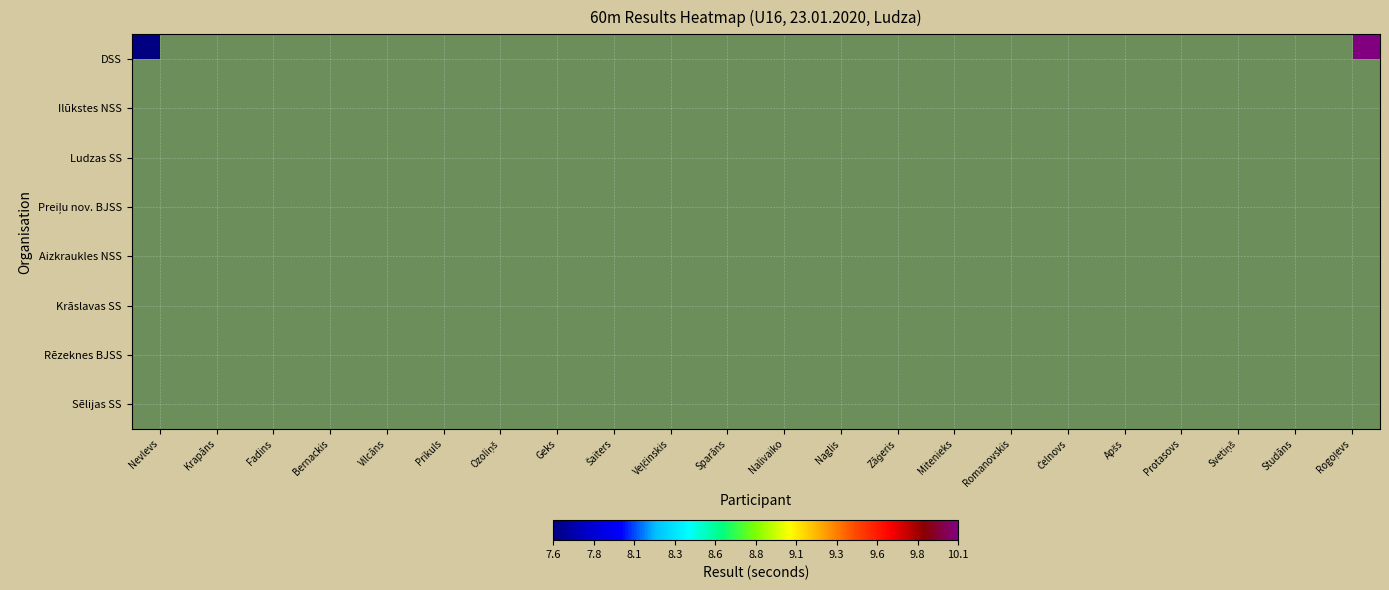

Which has a higher value, Geks or Fadins?

Fadins